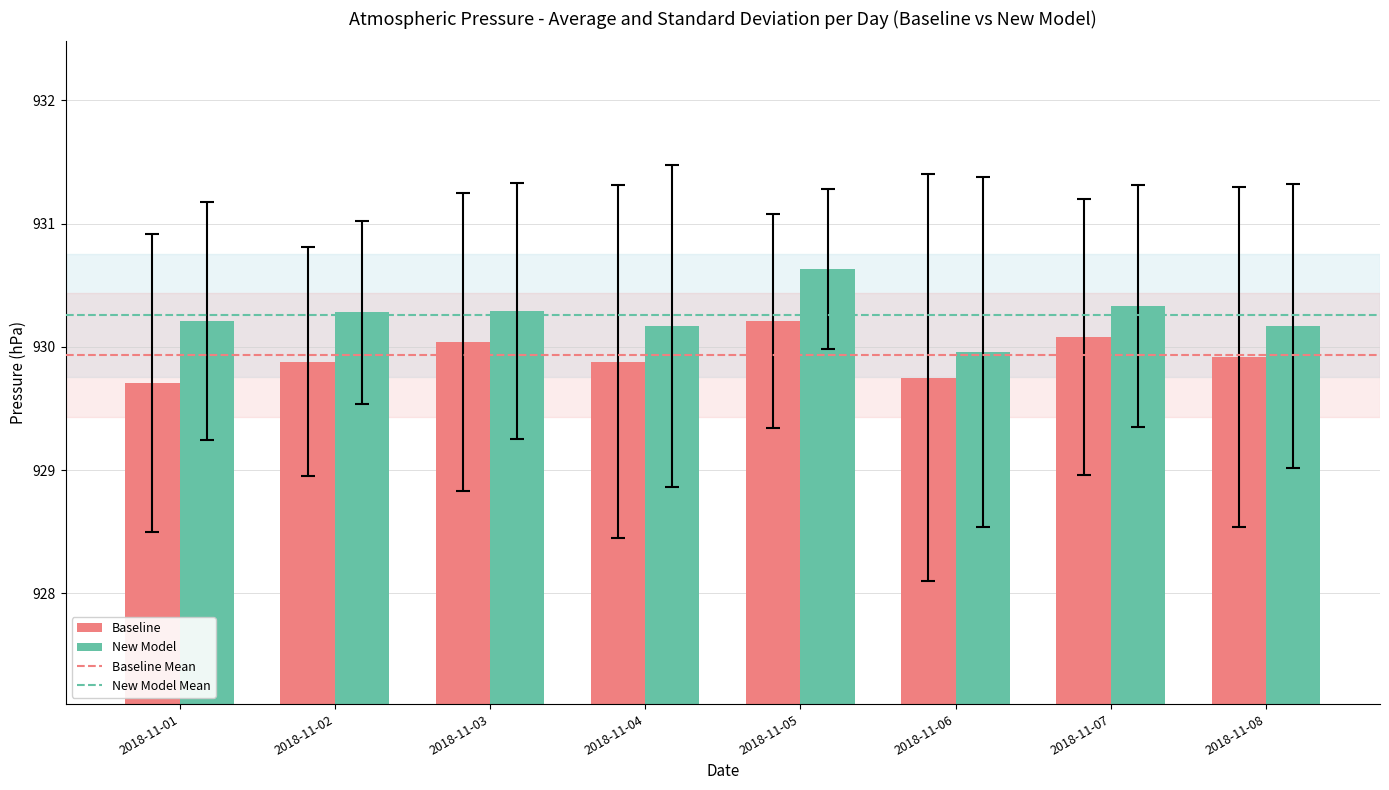

What is the difference between the maximum and second lowest values in the Baseline series?

0.5